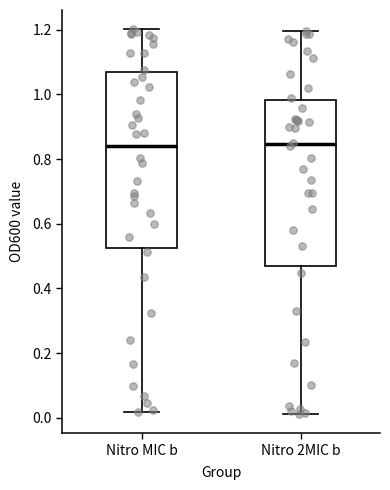

Which box is the tallest, from its lower edge to its upper edge?

Nitro MIC b